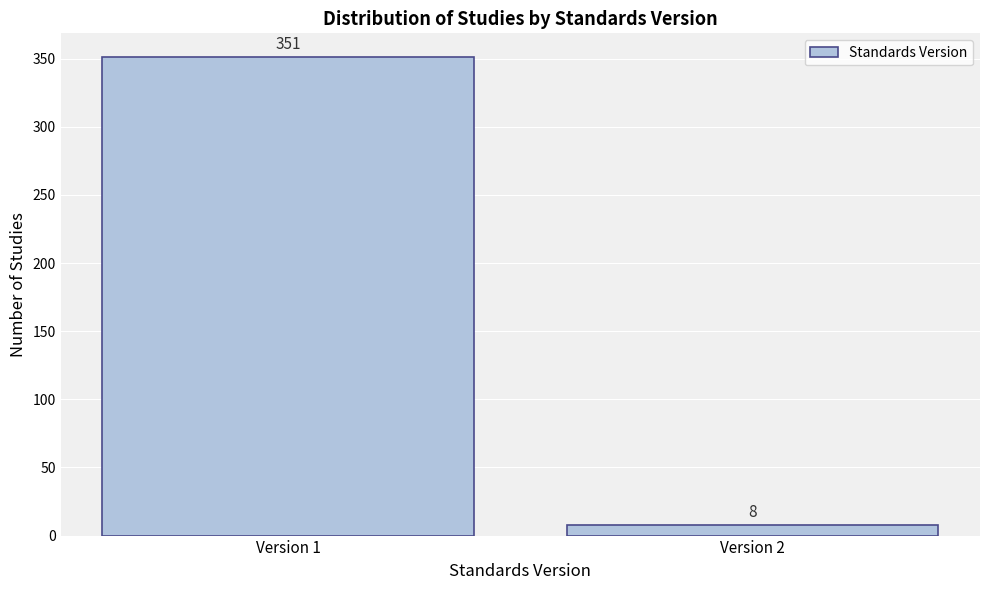

Reading left to right, transcribe all the data shown in this chart.

351	8